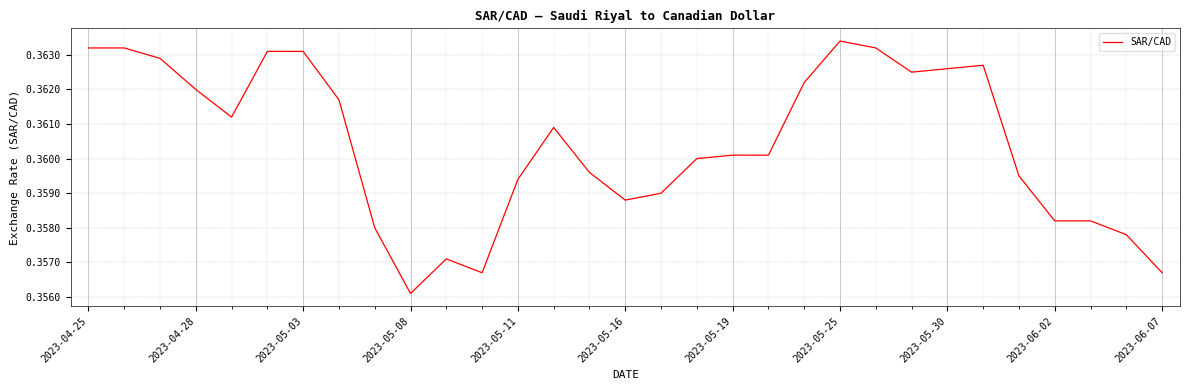

What is the sum of all values?

11.2